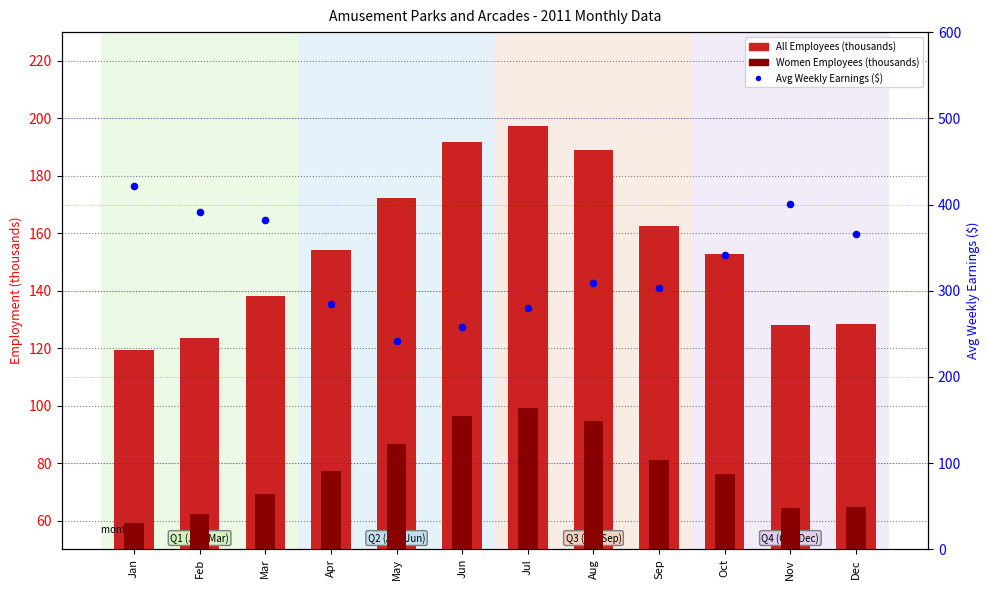

At how many categories does at least one series exceed 175?

12